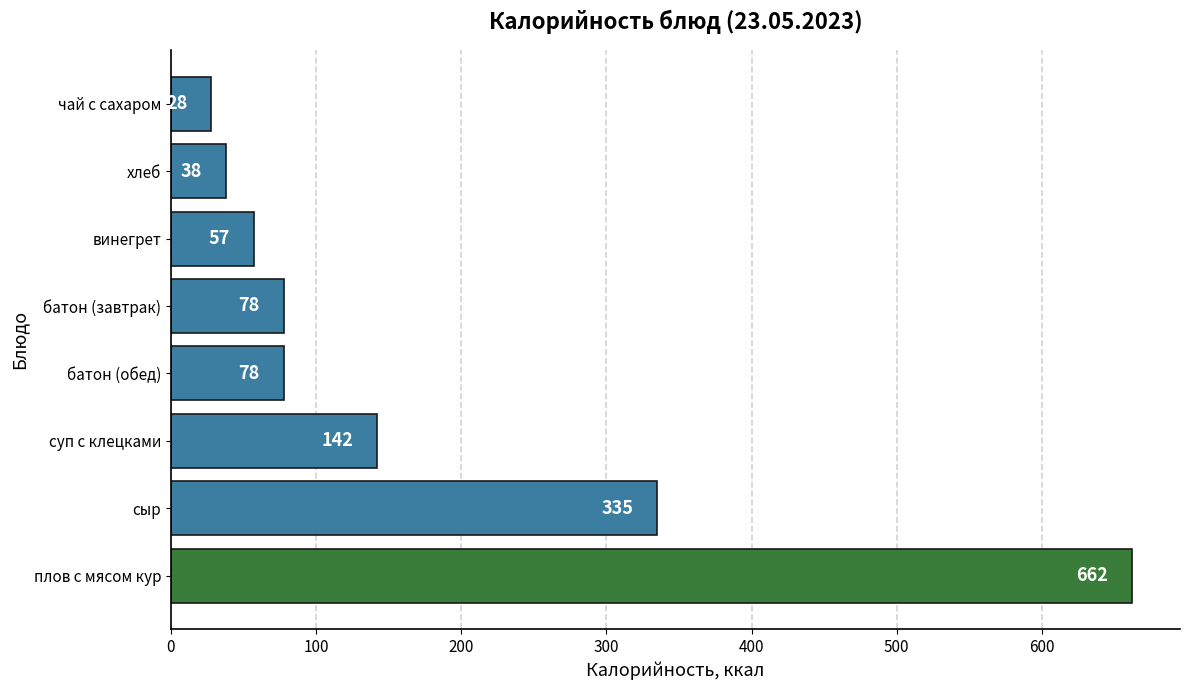

True or false: the data shows 9 at хлеб.

False